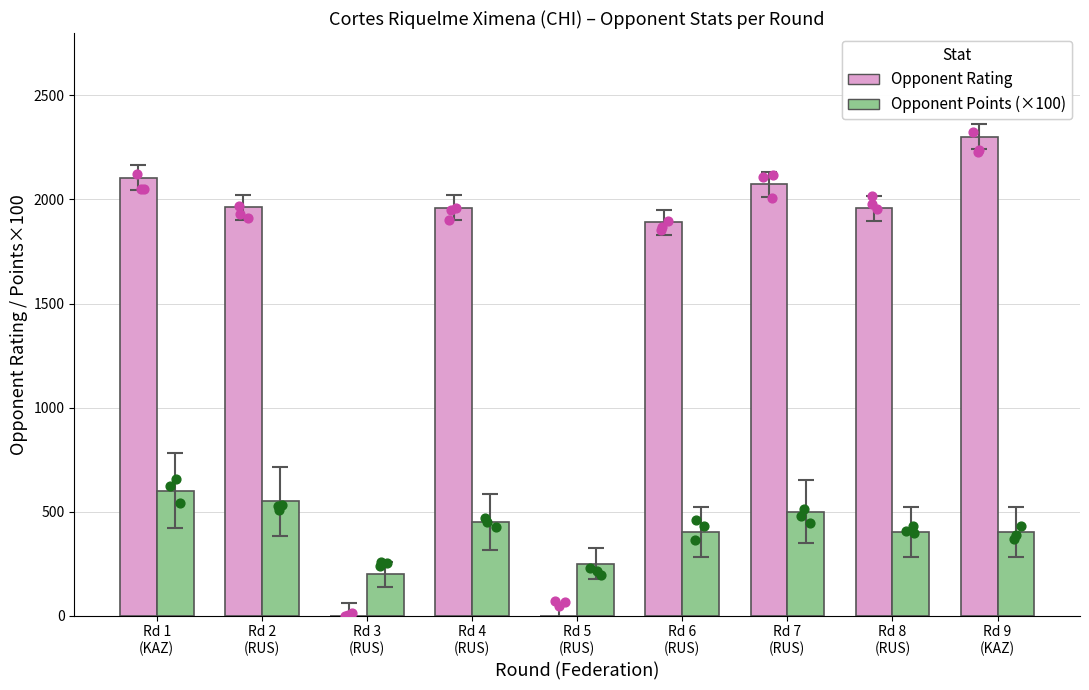

Which series reaches the minimum Y coordinate?

Opponent Rating